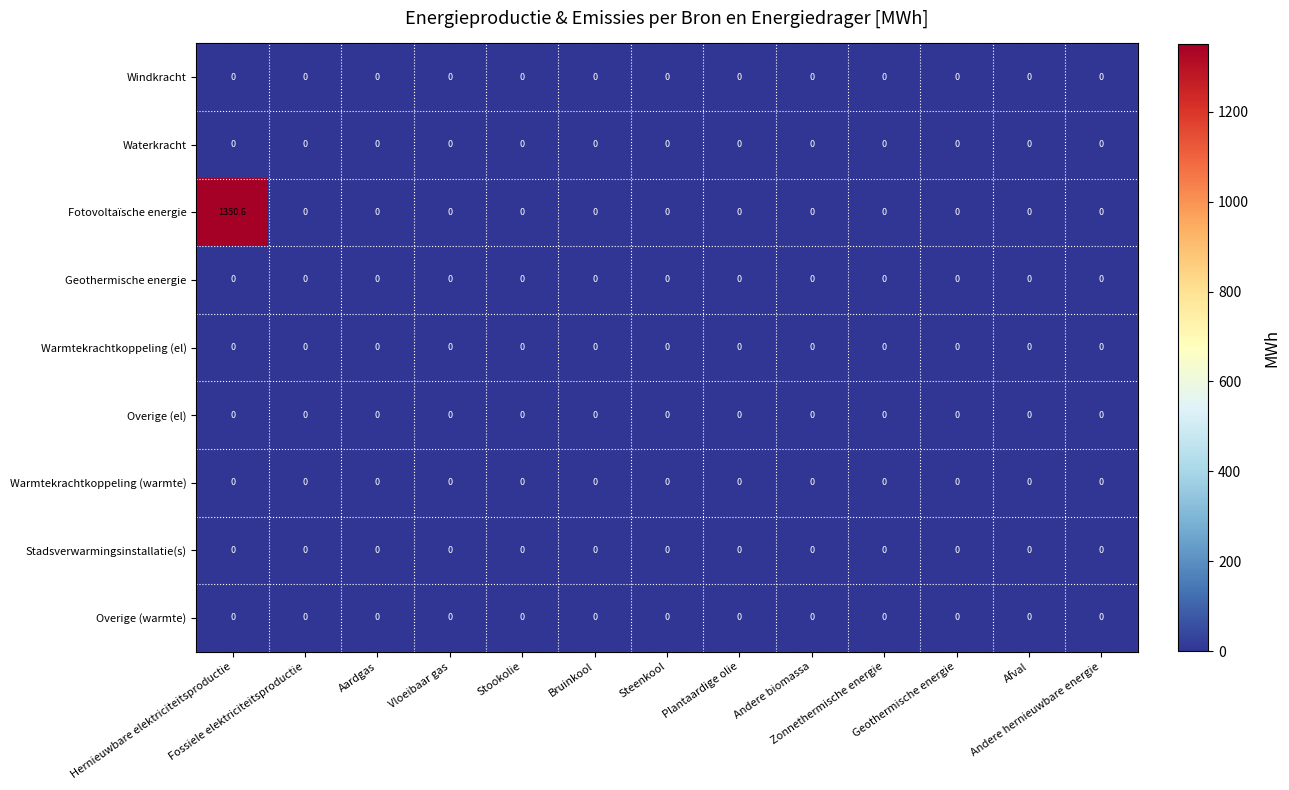

What is the maximum value shown in the chart?

1350.6